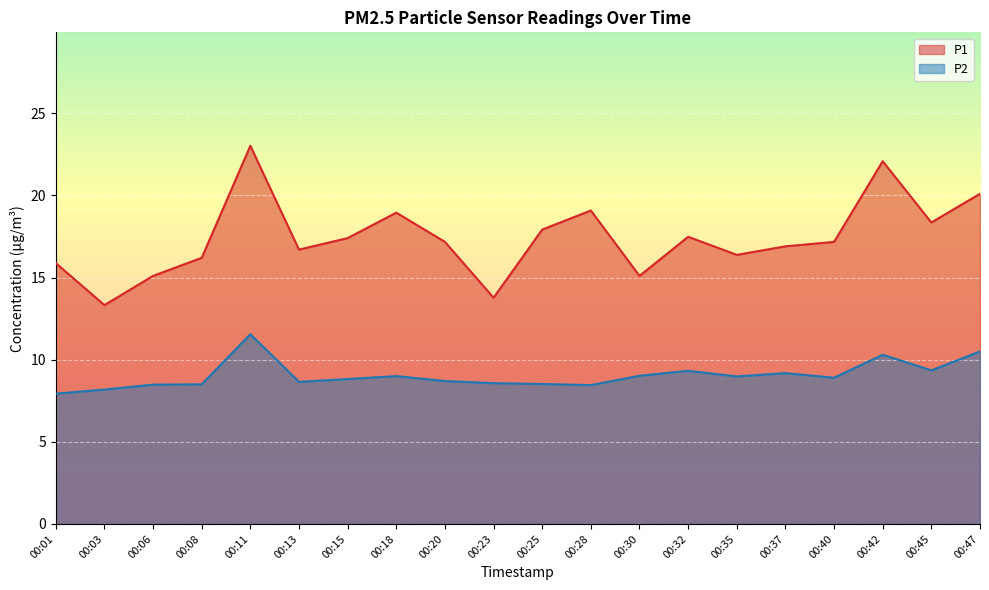

Reading right to left, what are all the values shown in this chart?

P1: 20.1	18.4	22.1	17.2	16.9	16.4	17.5	15.1	19.1	17.9	13.8	17.2	18.9	17.4	16.7	23.0	16.2	15.1	13.3	15.9
P2: 10.5	9.3	10.3	8.9	9.2	9.0	9.3	9.0	8.4	8.5	8.6	8.7	9.0	8.8	8.7	11.6	8.5	8.5	8.2	7.9